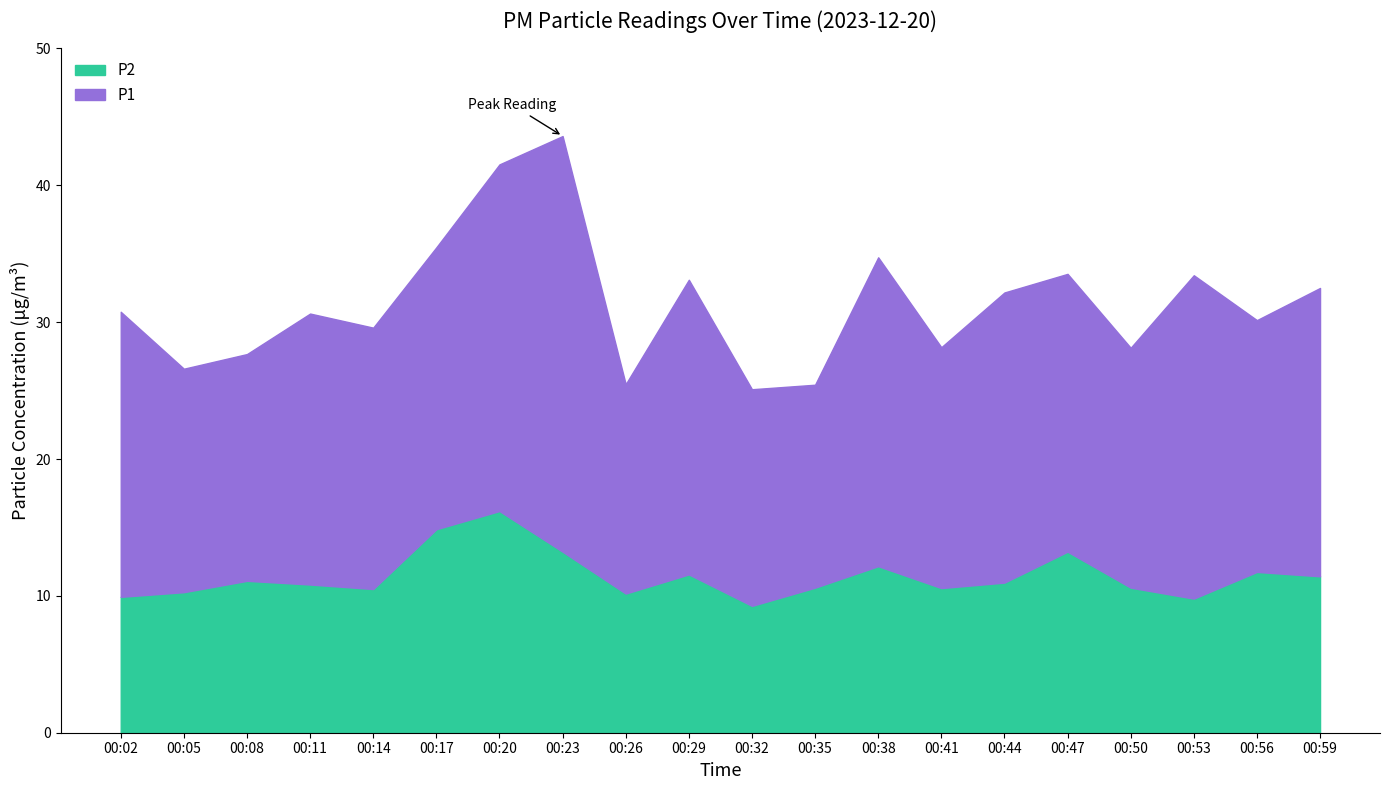

Which series has the largest range (max minus min)?

P1